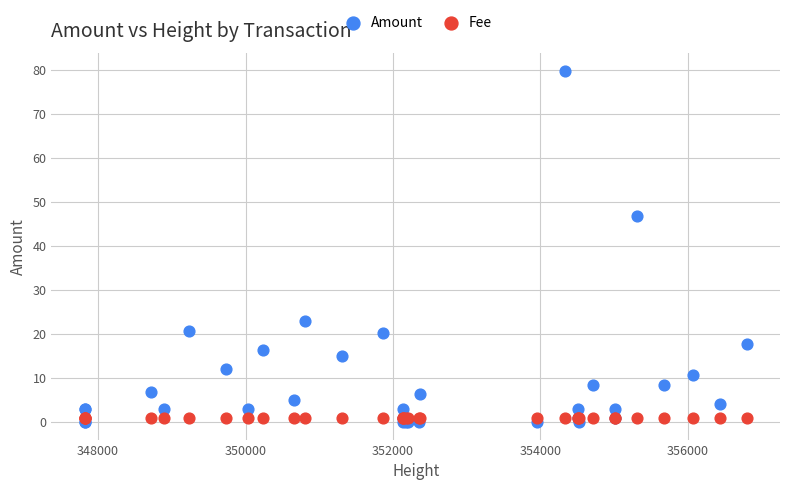

Which series contains the highest Y value?

Amount